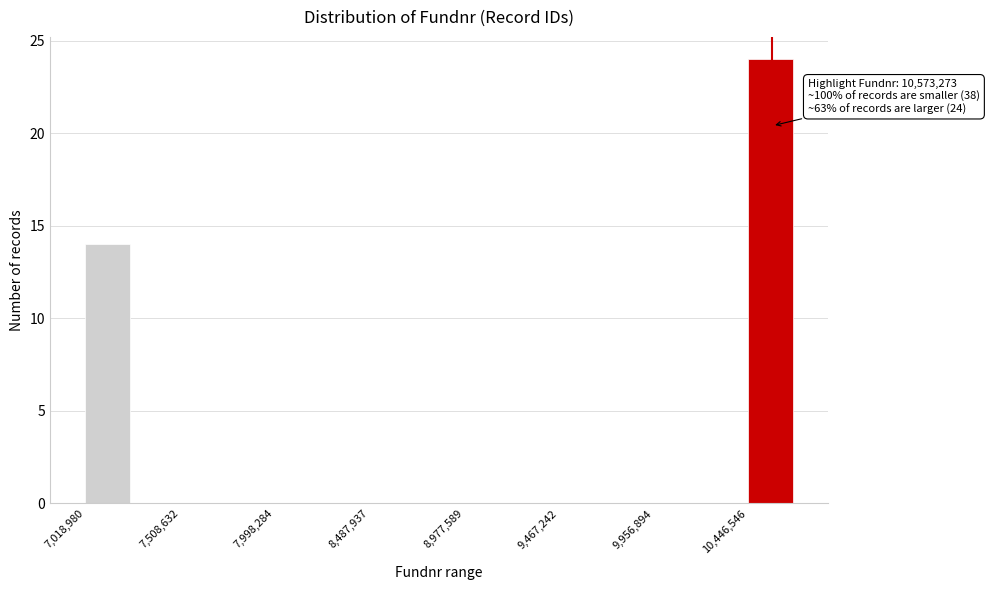

Over which range of the x-axis is the bar tallest?

10450000 to 10700000